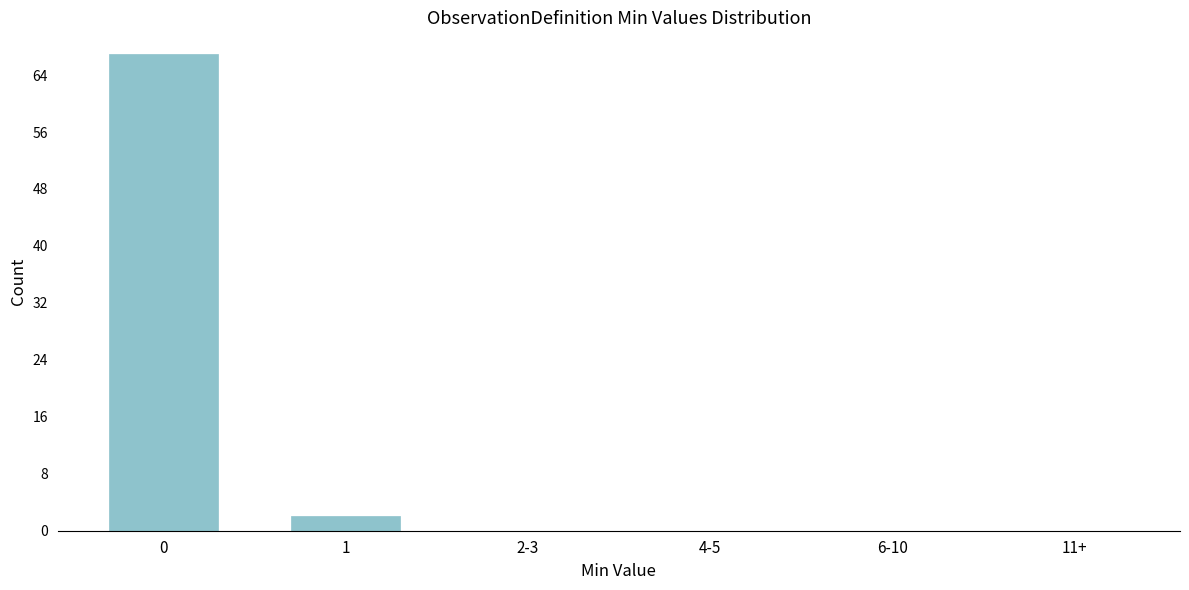

Reading left to right, what are all the values shown in this chart?

0=67	1=2	2-3=0	4-5=0	6-10=0	11+=0